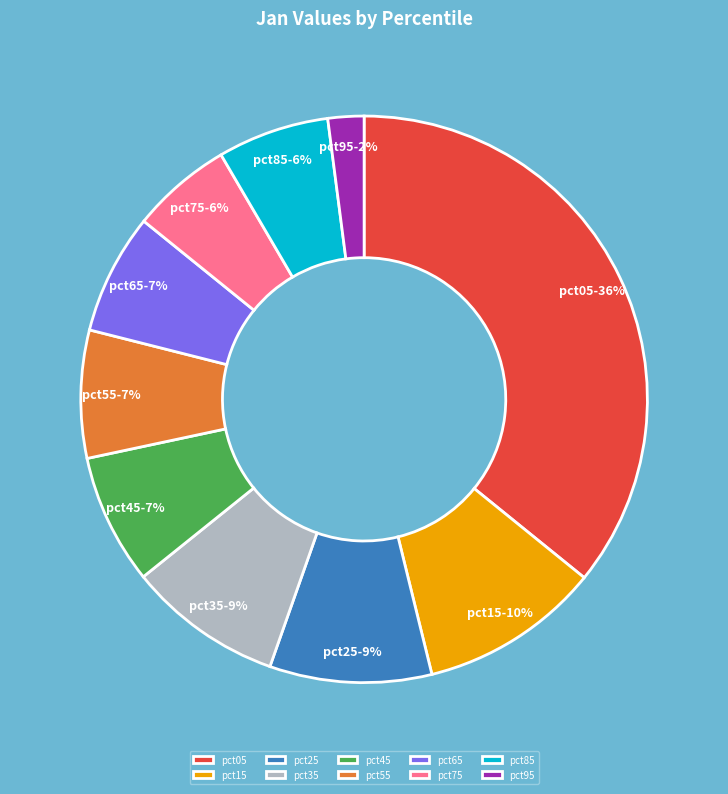

Approximately how many times larger is the value at pct35 compared to pct25?

1.0